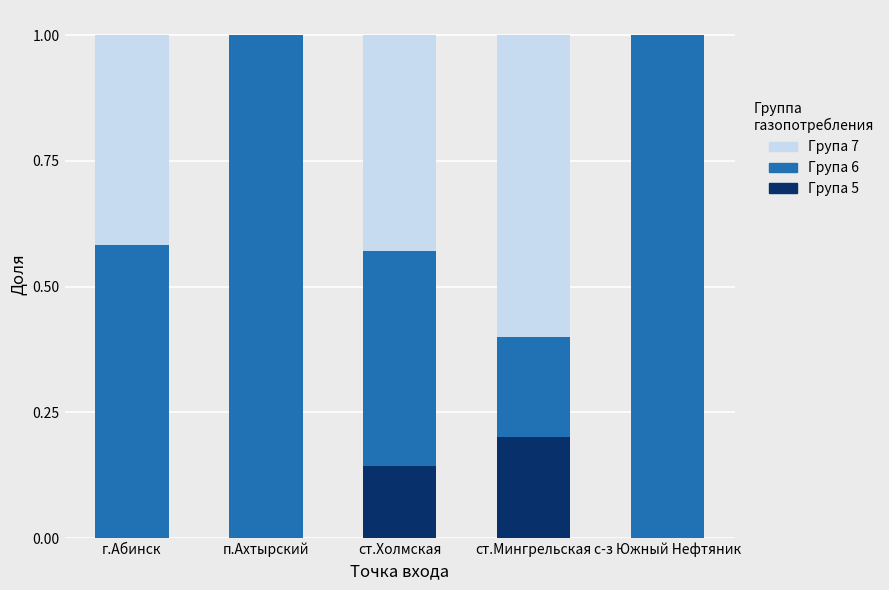

The value of Група 5 at ст.Мингрельская is 0.2. True or false?

True